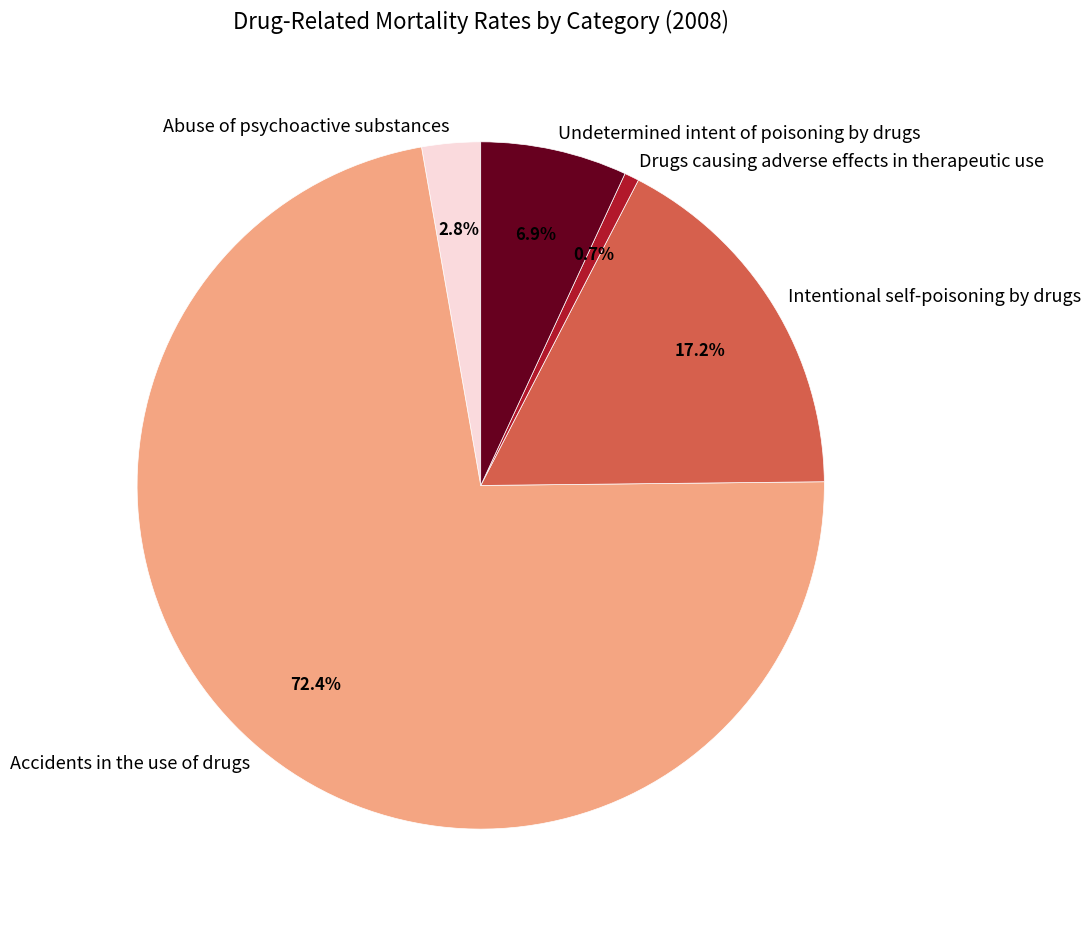

Which slice is the smallest?

Drugs causing adverse effects in therapeutic use